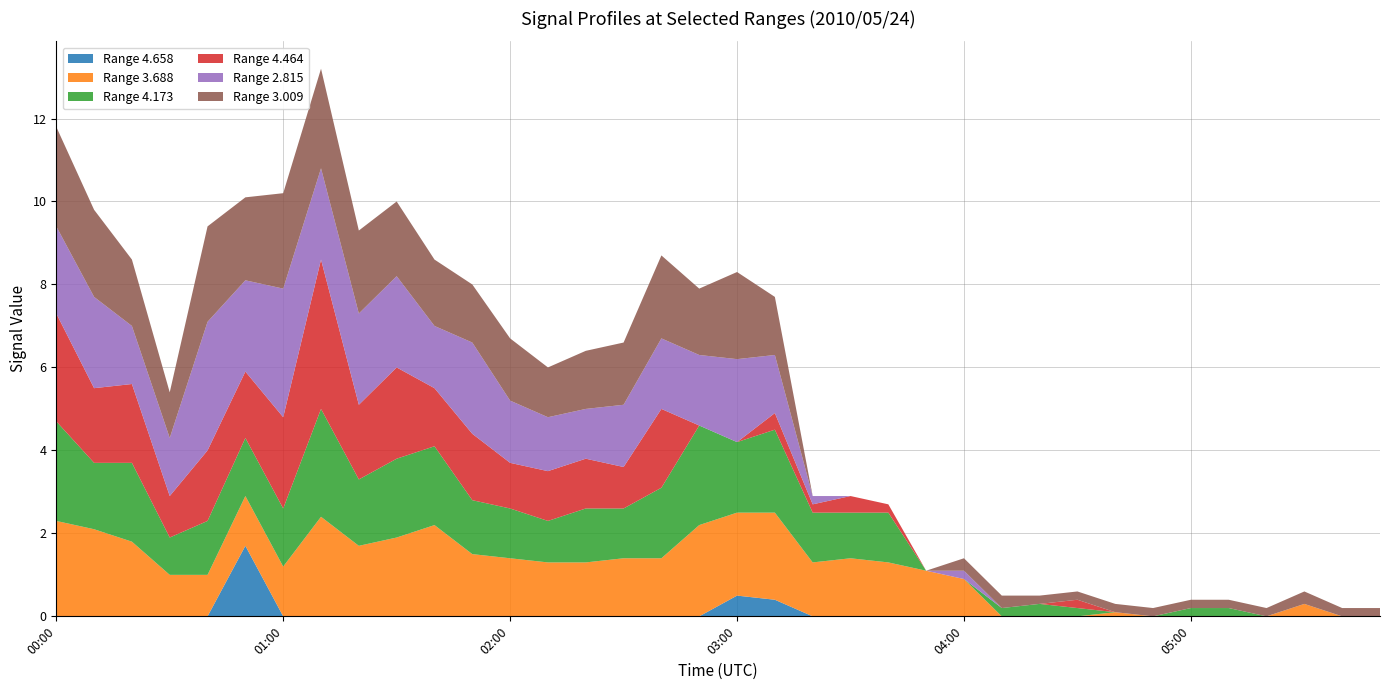

Reading right to left, list all the values displayed in this chart.

4.658: 05:50=999.0	05:40=999.0	05:30=999.0	05:20=999.0	05:10=999.0	05:00=999.0	04:50=999.0	04:40=999.0	04:30=999.0	04:20=999.0	04:10=999.0	04:00=999.0	03:50=999.0	03:40=999.0	03:30=999.0	03:20=999.0	03:10=0.4	03:00=0.5	02:50=999.0	02:40=999.0	02:30=999.0	02:20=999.0	02:10=999.0	02:00=999.0	01:50=999.0	01:40=999.0	01:30=999.0	01:20=999.0	01:10=999.0	01:00=999.0	00:50=1.7	00:40=999.0	00:30=999.0	00:20=999.0	00:10=999.0	00:00=999.0
3.688: 05:50=999.0	05:40=999.0	05:30=0.3	05:20=999.0	05:10=999.0	05:00=999.0	04:50=999.0	04:40=0.1	04:30=999.0	04:20=999.0	04:10=999.0	04:00=0.9	03:50=1.1	03:40=1.3	03:30=1.4	03:20=1.3	03:10=2.1	03:00=2.0	02:50=2.2	02:40=1.4	02:30=1.4	02:20=1.3	02:10=1.3	02:00=1.4	01:50=1.5	01:40=2.2	01:30=1.9	01:20=1.7	01:10=2.4	01:00=1.2	00:50=1.2	00:40=1.0	00:30=1.0	00:20=1.8	00:10=2.1	00:00=2.3
4.173: 05:50=999.0	05:40=999.0	05:30=999.0	05:20=999.0	05:10=0.2	05:00=0.2	04:50=999.0	04:40=999.0	04:30=0.2	04:20=0.3	04:10=0.2	04:00=999.0	03:50=999.0	03:40=1.2	03:30=1.1	03:20=1.2	03:10=2.0	03:00=1.7	02:50=2.4	02:40=1.7	02:30=1.2	02:20=1.3	02:10=1.0	02:00=1.2	01:50=1.3	01:40=1.9	01:30=1.9	01:20=1.6	01:10=2.6	01:00=1.4	00:50=1.4	00:40=1.3	00:30=0.9	00:20=1.9	00:10=1.6	00:00=2.4
4.464: 05:50=999.0	05:40=999.0	05:30=999.0	05:20=999.0	05:10=999.0	05:00=999.0	04:50=999.0	04:40=999.0	04:30=0.2	04:20=999.0	04:10=999.0	04:00=999.0	03:50=999.0	03:40=0.2	03:30=0.4	03:20=0.2	03:10=0.4	03:00=999.0	02:50=999.0	02:40=1.9	02:30=1.0	02:20=1.2	02:10=1.2	02:00=1.1	01:50=1.6	01:40=1.4	01:30=2.2	01:20=1.8	01:10=3.6	01:00=2.2	00:50=1.6	00:40=1.7	00:30=1.0	00:20=1.9	00:10=1.8	00:00=2.6
2.815: 05:50=999.0	05:40=999.0	05:30=999.0	05:20=999.0	05:10=999.0	05:00=999.0	04:50=999.0	04:40=999.0	04:30=999.0	04:20=999.0	04:10=999.0	04:00=0.2	03:50=999.0	03:40=999.0	03:30=999.0	03:20=0.2	03:10=1.4	03:00=2.0	02:50=1.7	02:40=1.7	02:30=1.5	02:20=1.2	02:10=1.3	02:00=1.5	01:50=2.2	01:40=1.5	01:30=2.2	01:20=2.2	01:10=2.2	01:00=3.1	00:50=2.2	00:40=3.1	00:30=1.4	00:20=1.4	00:10=2.2	00:00=2.1
3.009: 05:50=0.2	05:40=0.2	05:30=0.3	05:20=0.2	05:10=0.2	05:00=0.2	04:50=0.2	04:40=0.2	04:30=0.2	04:20=0.2	04:10=0.3	04:00=0.3	03:50=999.0	03:40=999.0	03:30=999.0	03:20=999.0	03:10=1.4	03:00=2.1	02:50=1.6	02:40=2.0	02:30=1.5	02:20=1.4	02:10=1.2	02:00=1.5	01:50=1.4	01:40=1.6	01:30=1.8	01:20=2.0	01:10=2.4	01:00=2.3	00:50=2.0	00:40=2.3	00:30=1.1	00:20=1.6	00:10=2.1	00:00=2.4